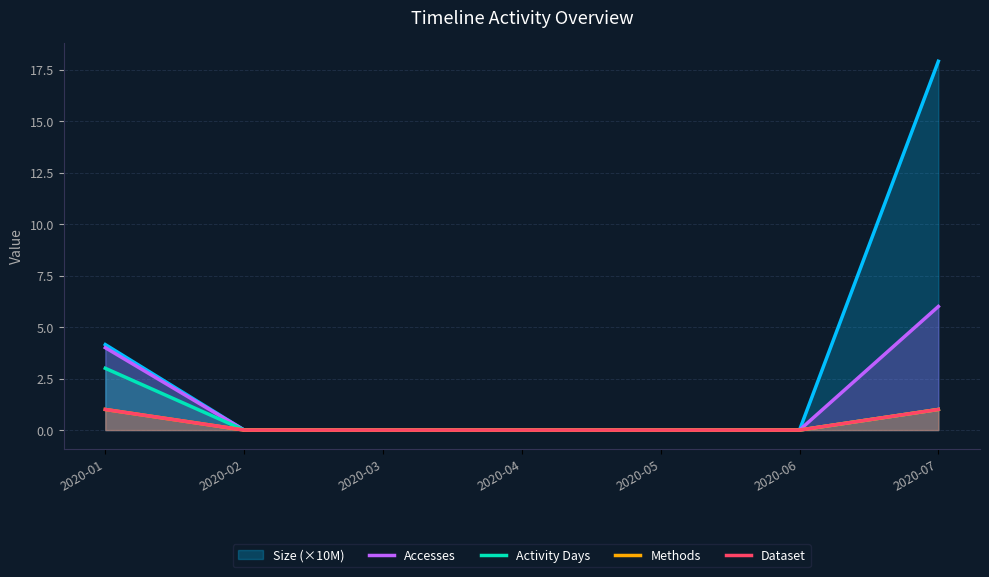

At which category is the sum across all series the highest?

2020-01